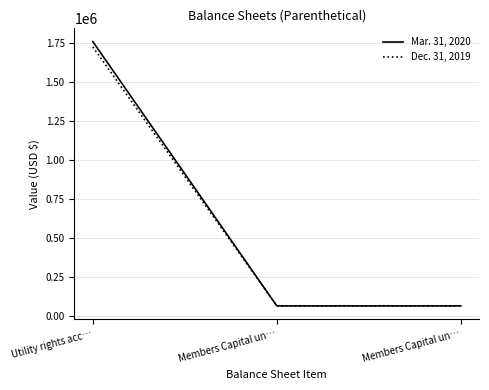

Is this an area chart (filled region under the line)?

No